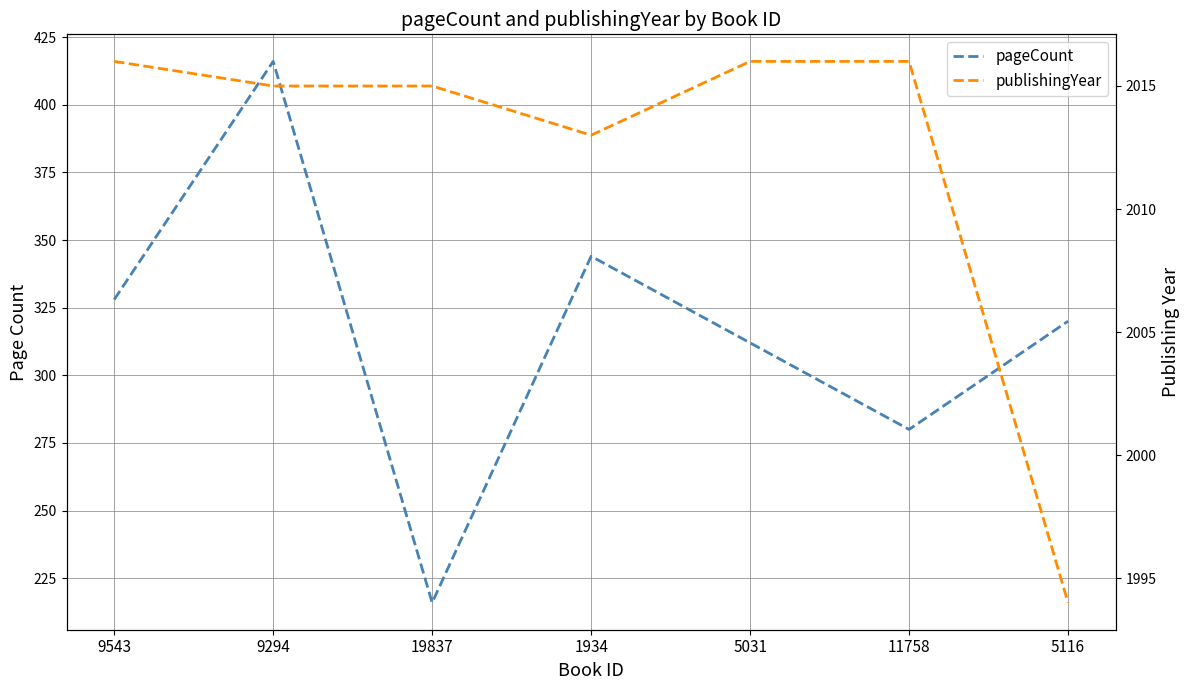

List the labels in order of pageCount value, largest first.

9294, 1934, 9543, 5116, 5031, 11758, 19837